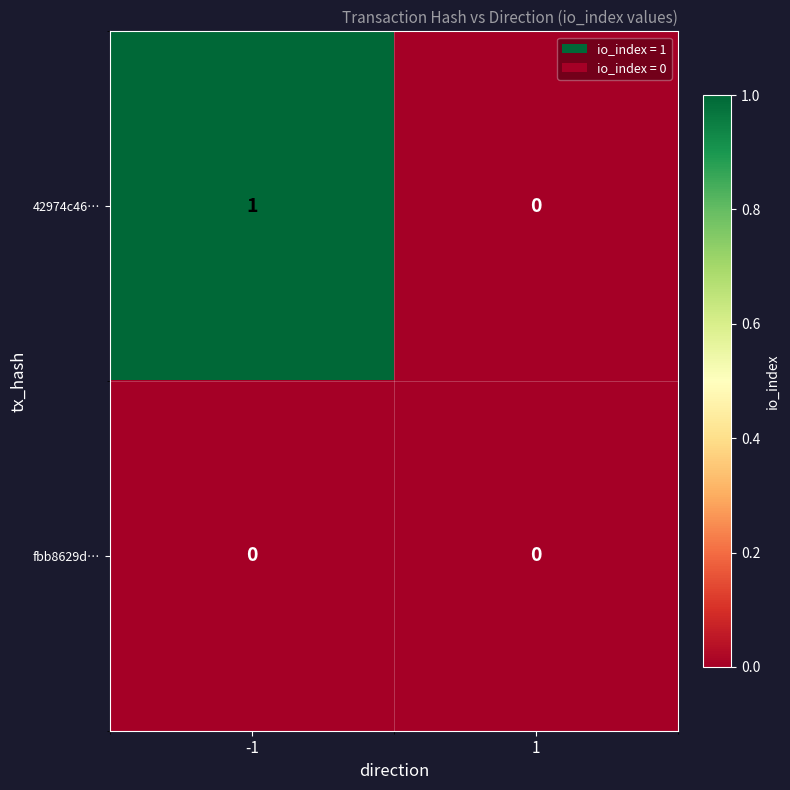

True or false: 42974c46… has a value of 0 at 1.

True